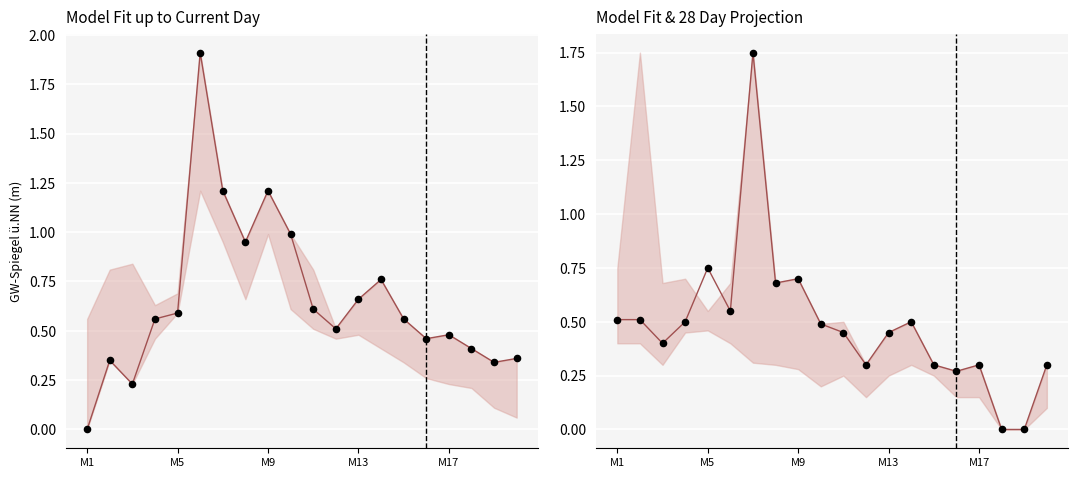

At how many categories does at least one series exceed 0?

20